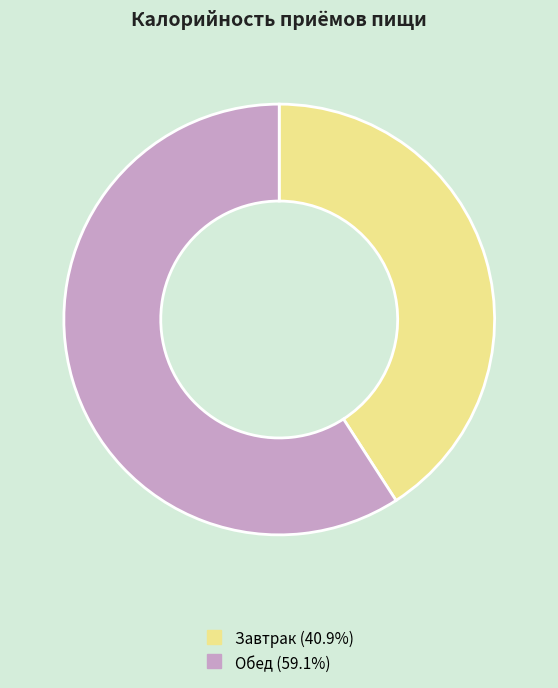

Is it true that Завтрак is 55% of the pie?

False